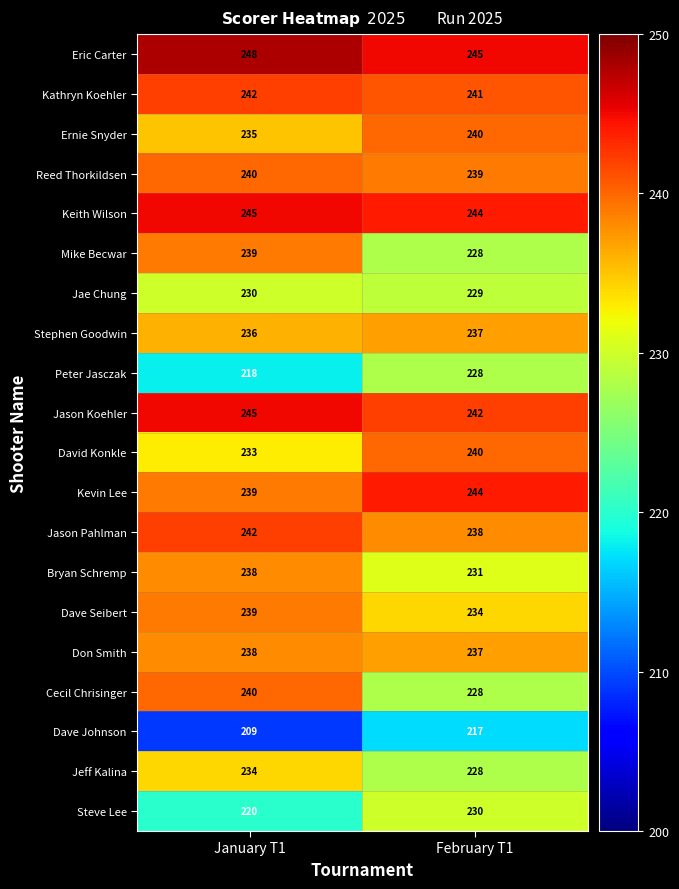

Which label corresponds to the smallest value in the chart?

January T1